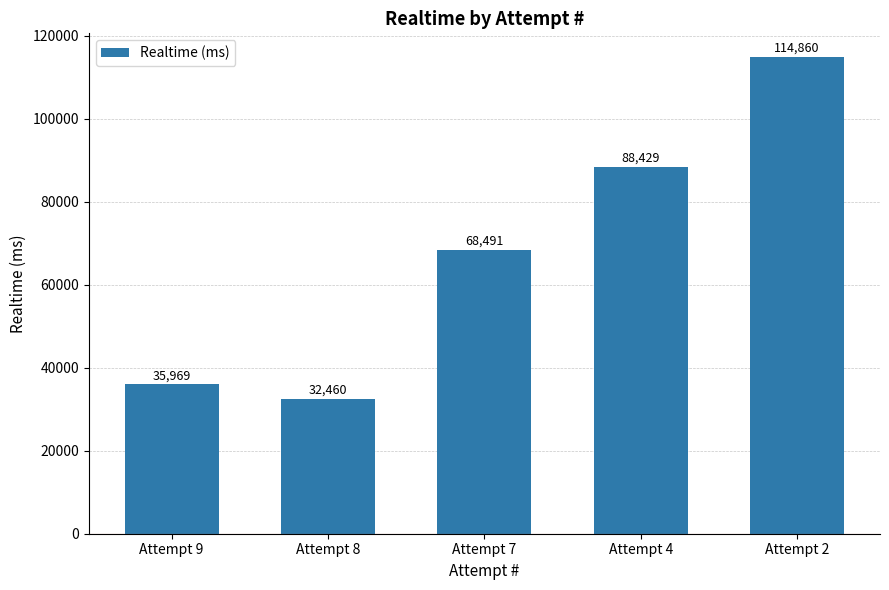

How many values are below 68491?

2